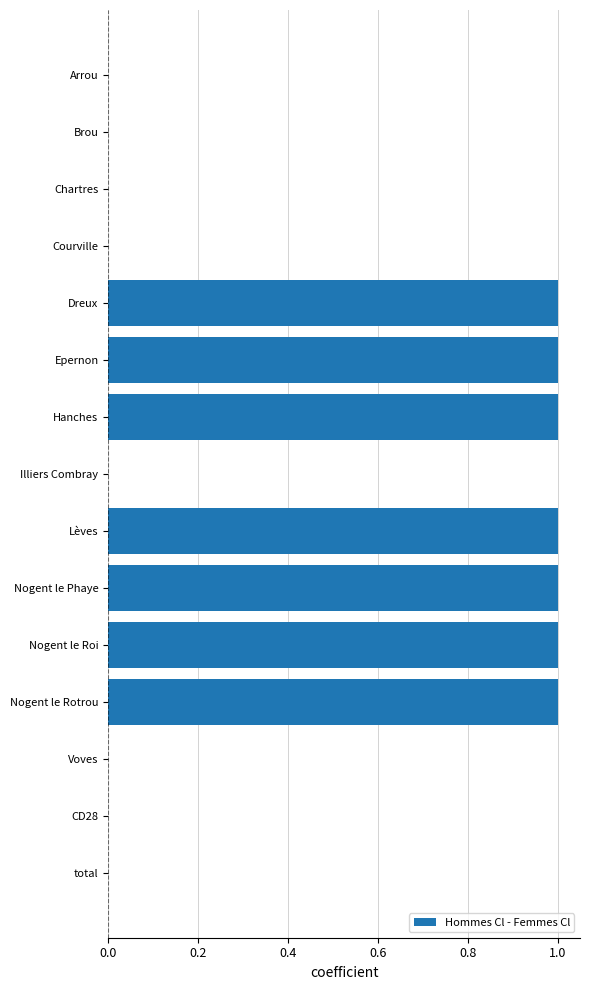

What is the greatest value displayed?

1